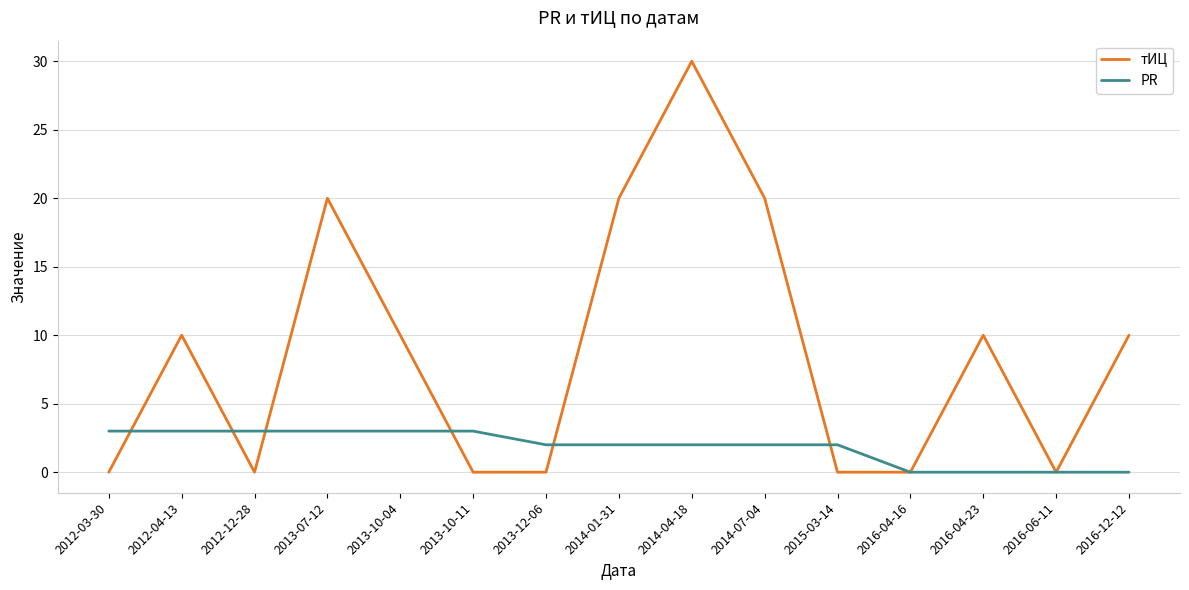

Which series has the largest total across all categories?

тИЦ